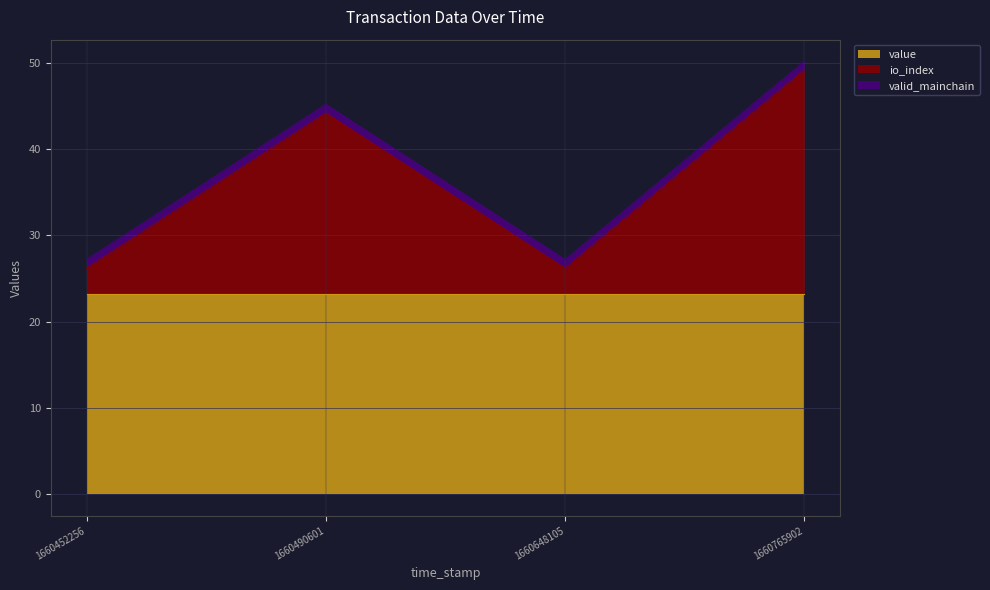

What is the sum of the valid_mainchain values at 1660648105 and 1660452256?

2.0